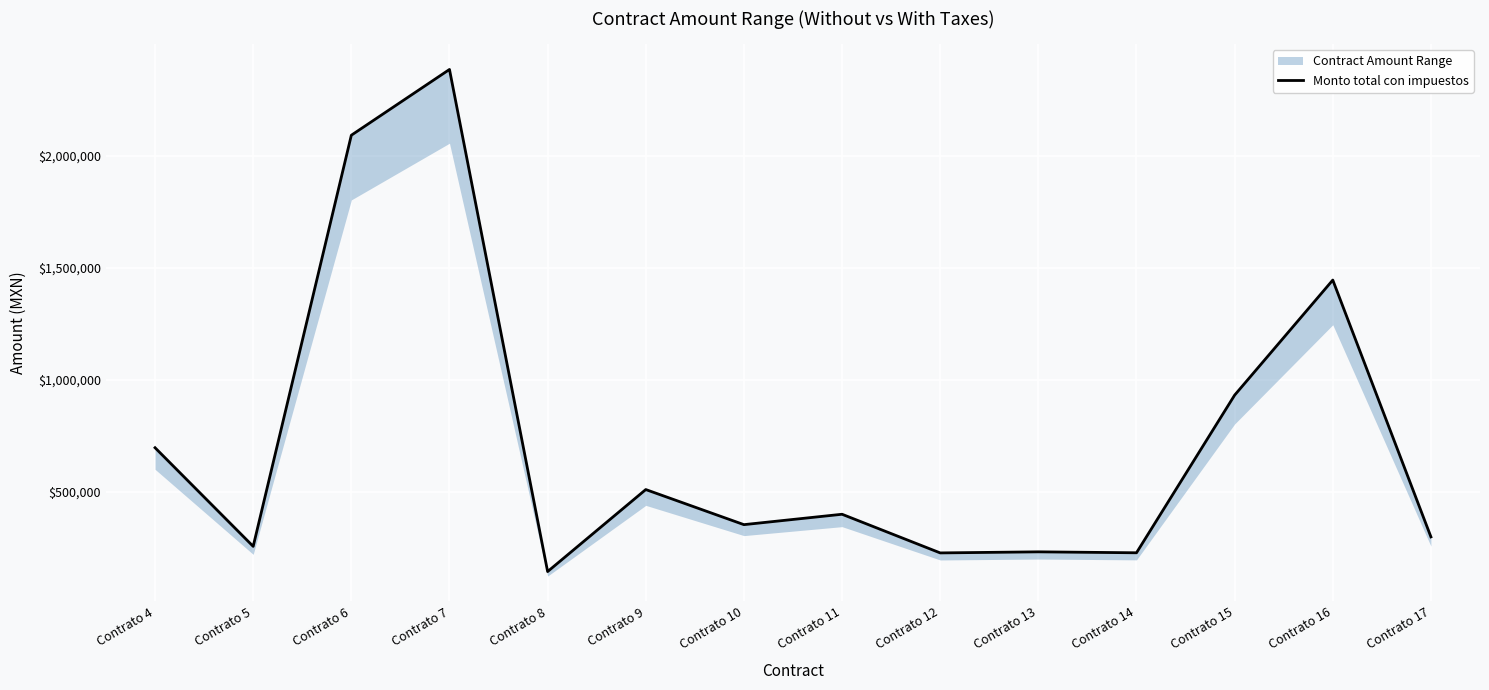

Reading right to left, what are all the values shown in this chart?

300000.0	1445427.6	932172.5	229090.1	233286.9	228499.8	400896.0	354581.3	511059.6	145291.9	2384659.1	2091328.1	257680.6	697622.8